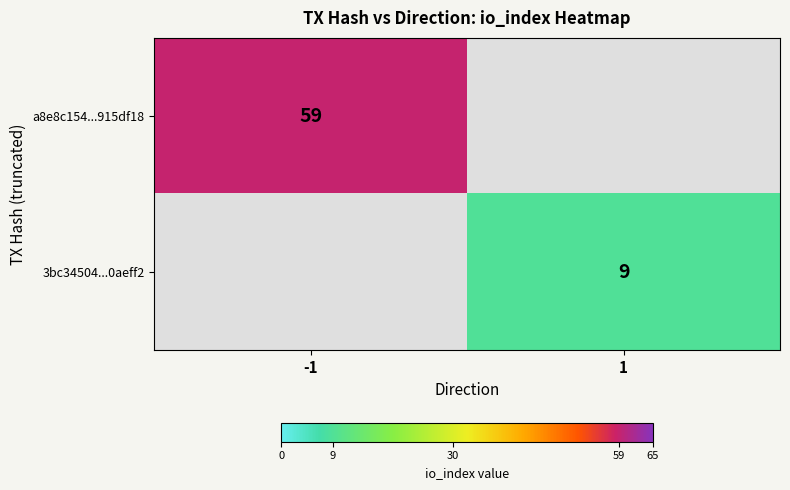

The value of a8e8c154...915df18 at -1 is 59. True or false?

True